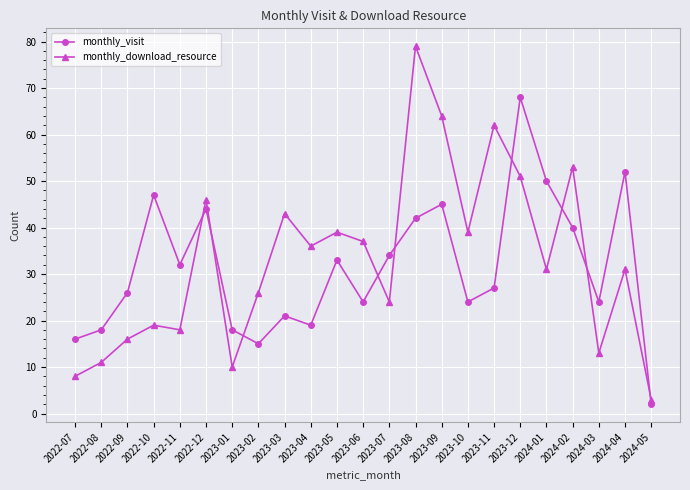

What is the difference between the monthly_visit values at 2022-07 and 2023-08?

26